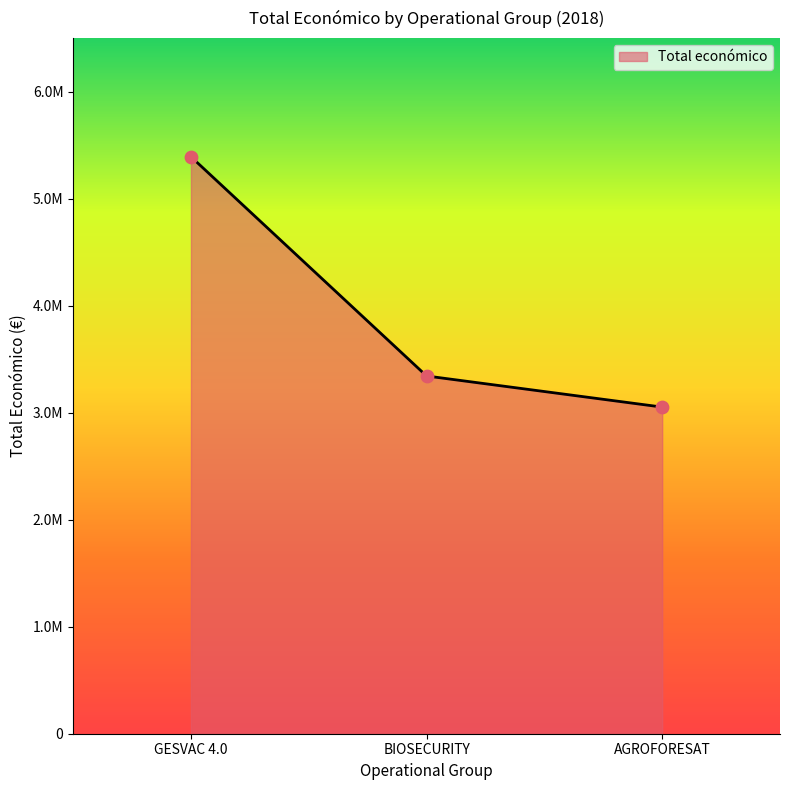

Approximately how many times larger is the value at GESVAC 4.0 compared to AGROFORESAT?

1.8